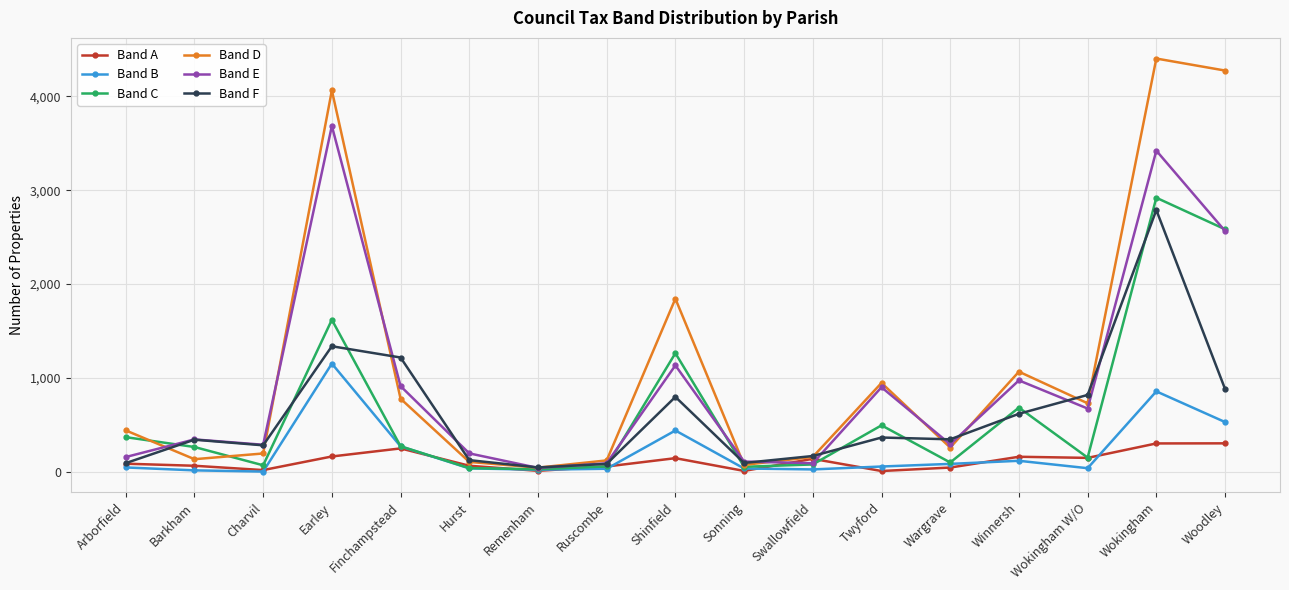

Which series has the largest range (max minus min)?

Band D